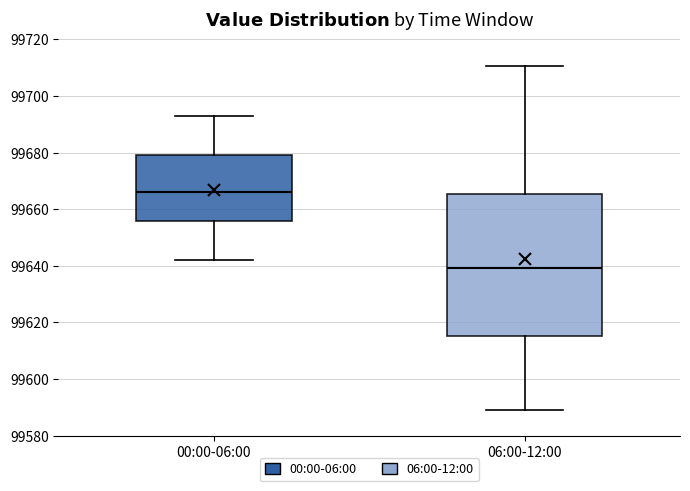

Where does the median line of the box for 06:00-12:00 sit on the y-axis? The values are not printed on the chart, so give them approximately, as read against the axis.

99640